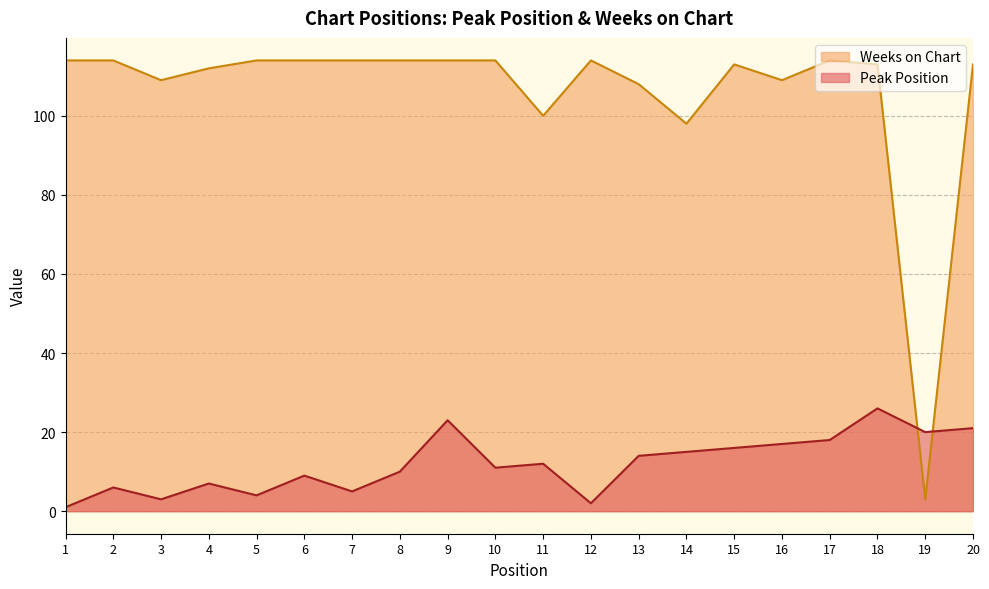

List the labels in order of Weeks on Chart value, smallest first.

19, 14, 11, 13, 3, 16, 4, 15, 18, 20, 1, 2, 5, 6, 7, 8, 9, 10, 12, 17